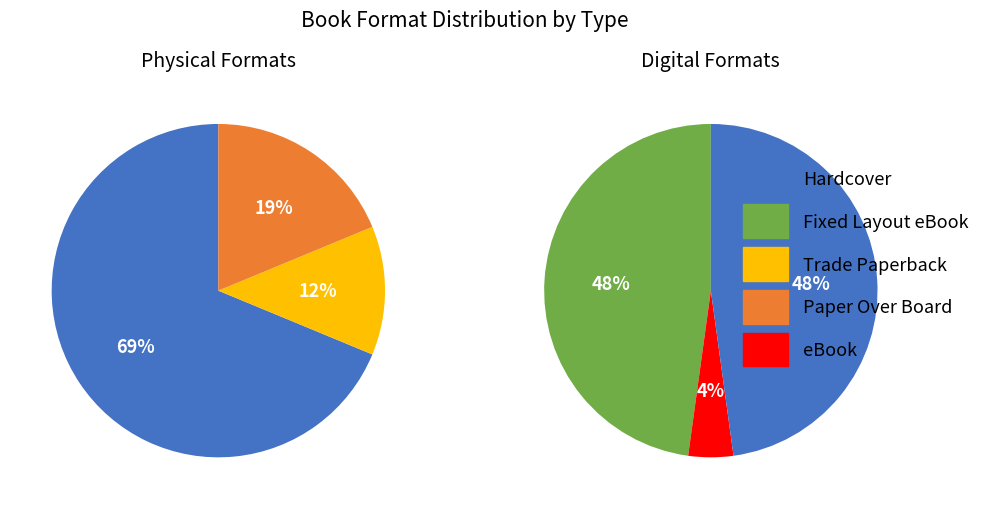

Does Hardcover represent more than half of the total?

No